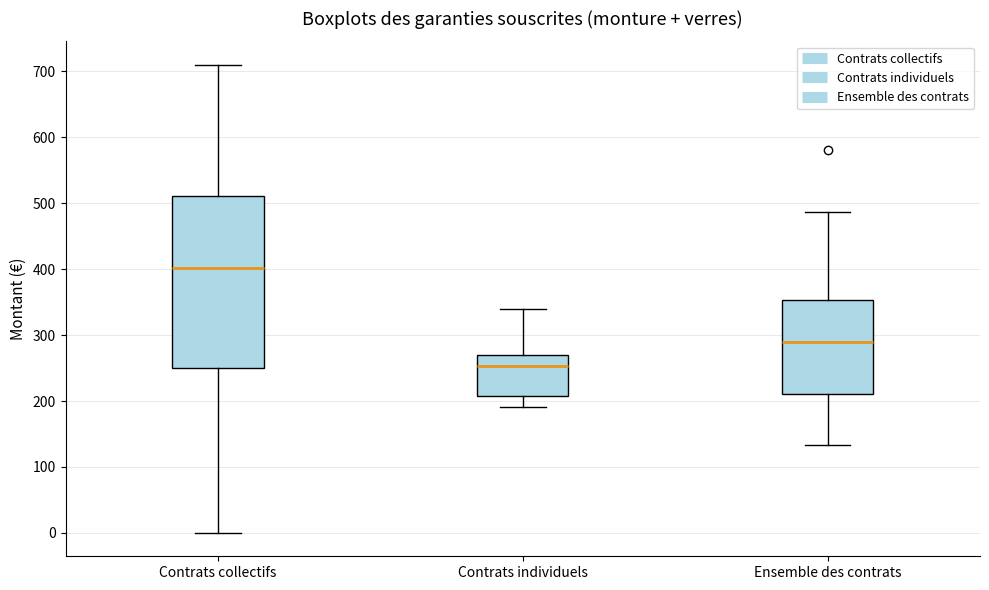

Reading left to right, transcribe this box plot: for each box, give where its median line is, the range the box spans, and where its two whiskers end, as read against the y-axis. The values are not printed on the chart, so give them approximately, as read against the axis.

Contrats collectifs: median 400, box 250 to 510, whiskers 0 to 710
Contrats individuels: median 250, box 210 to 270, whiskers 190 to 340
Ensemble des contrats: median 290, box 210 to 350, whiskers 130 to 490